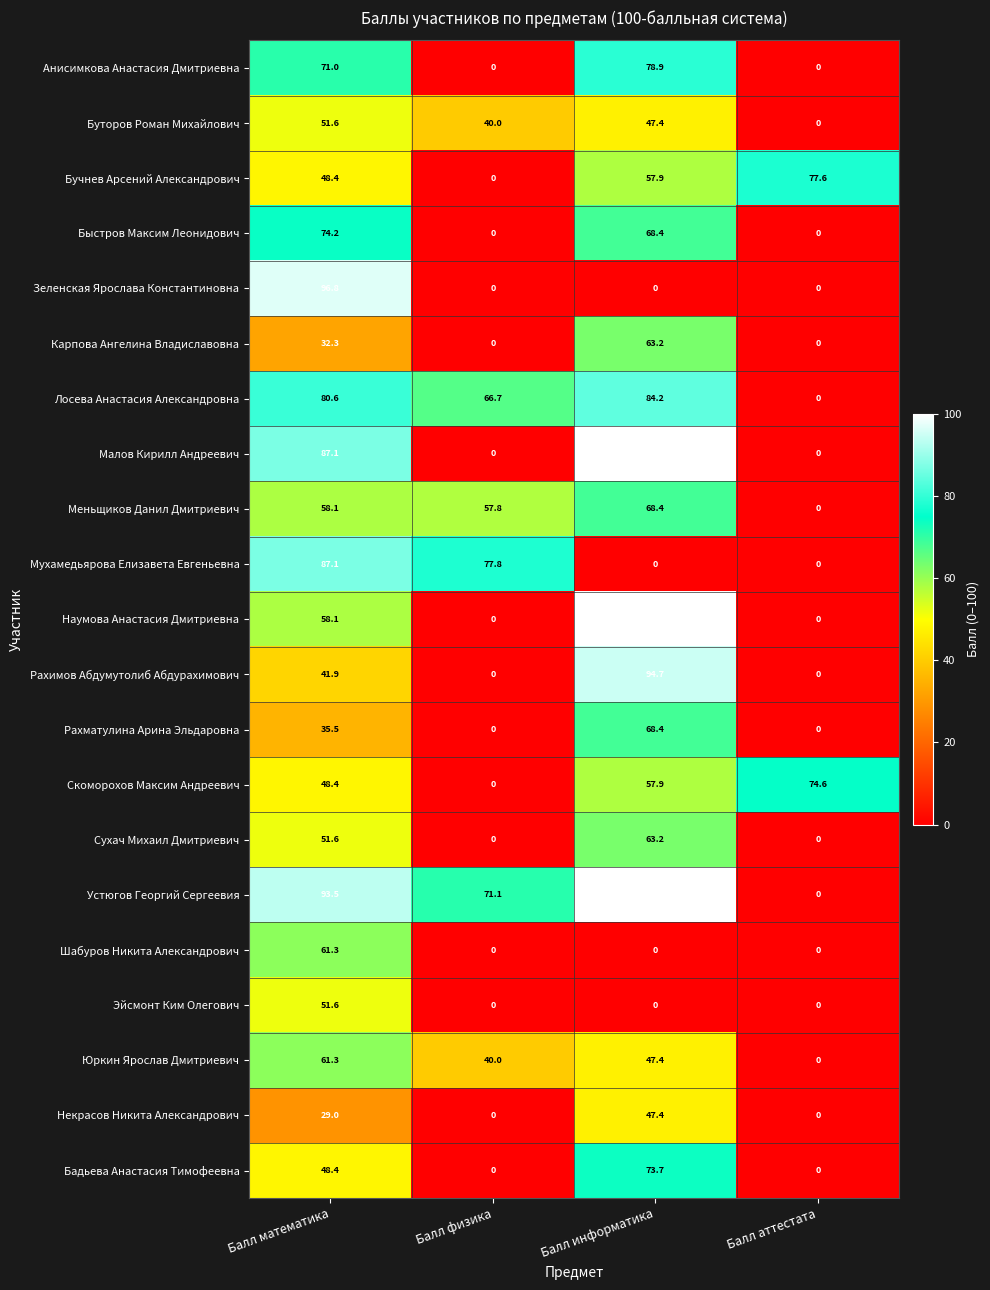

How many data points does each series have?

4